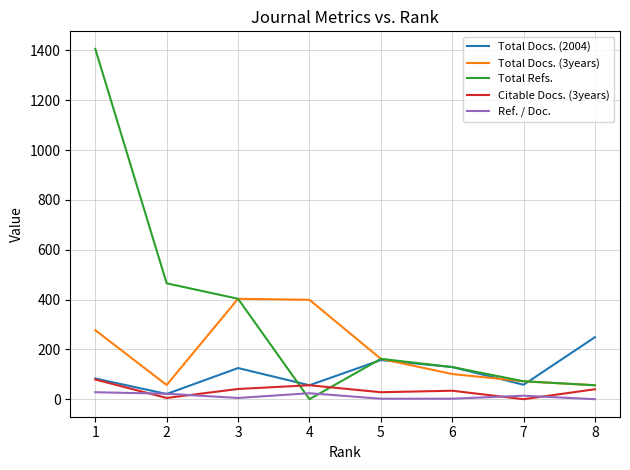

How many lines are shown in the chart?

5